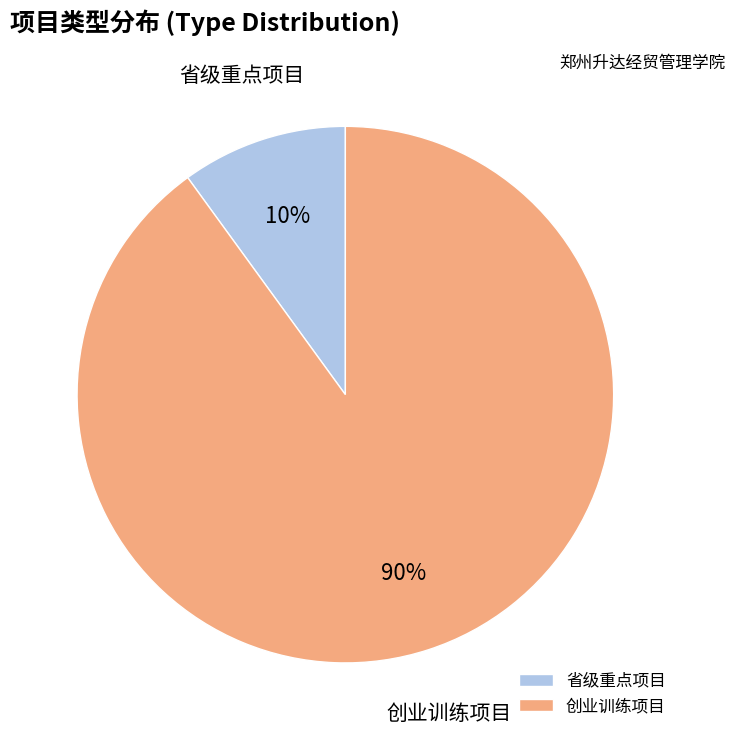

Which category accounts for the majority?

创业训练项目